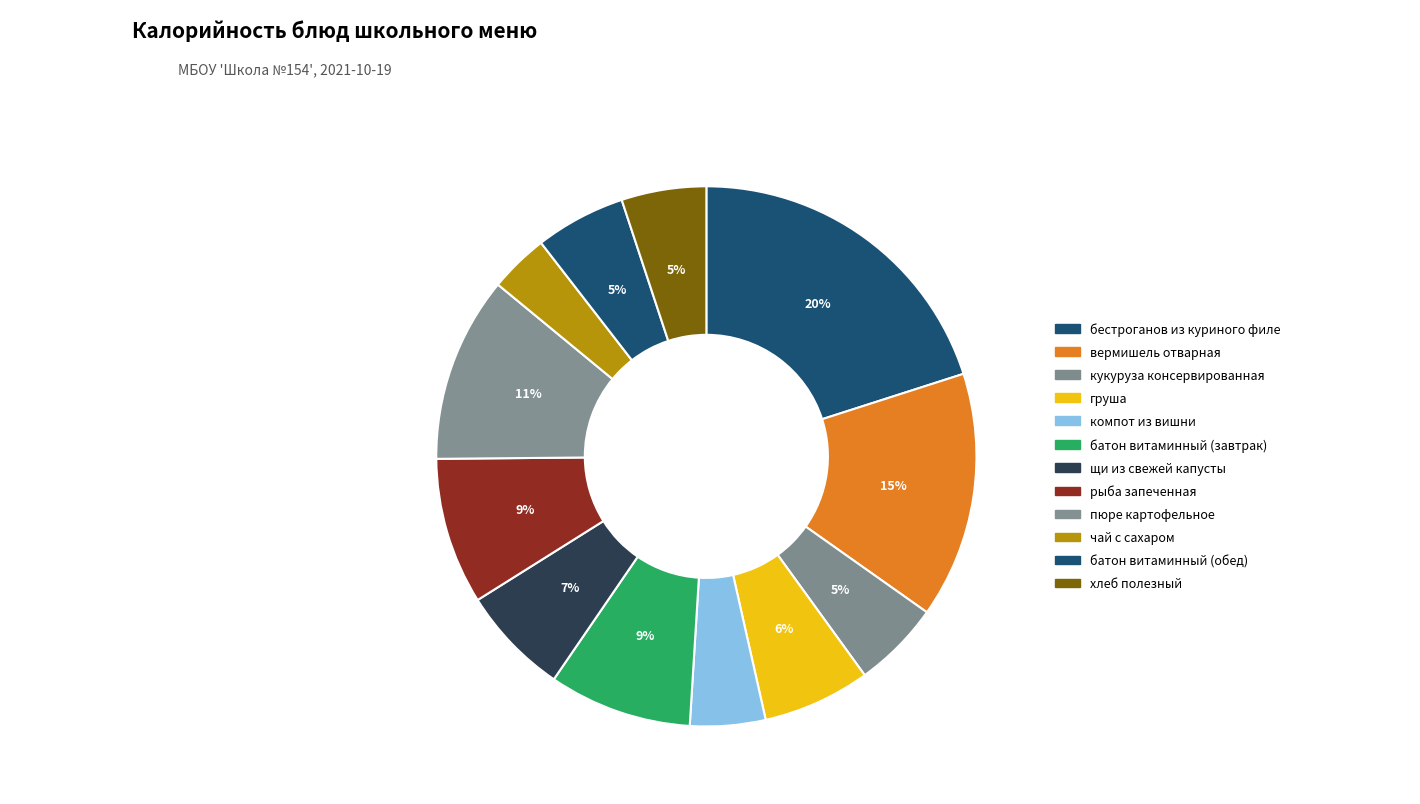

Is there a majority slice in this chart?

No